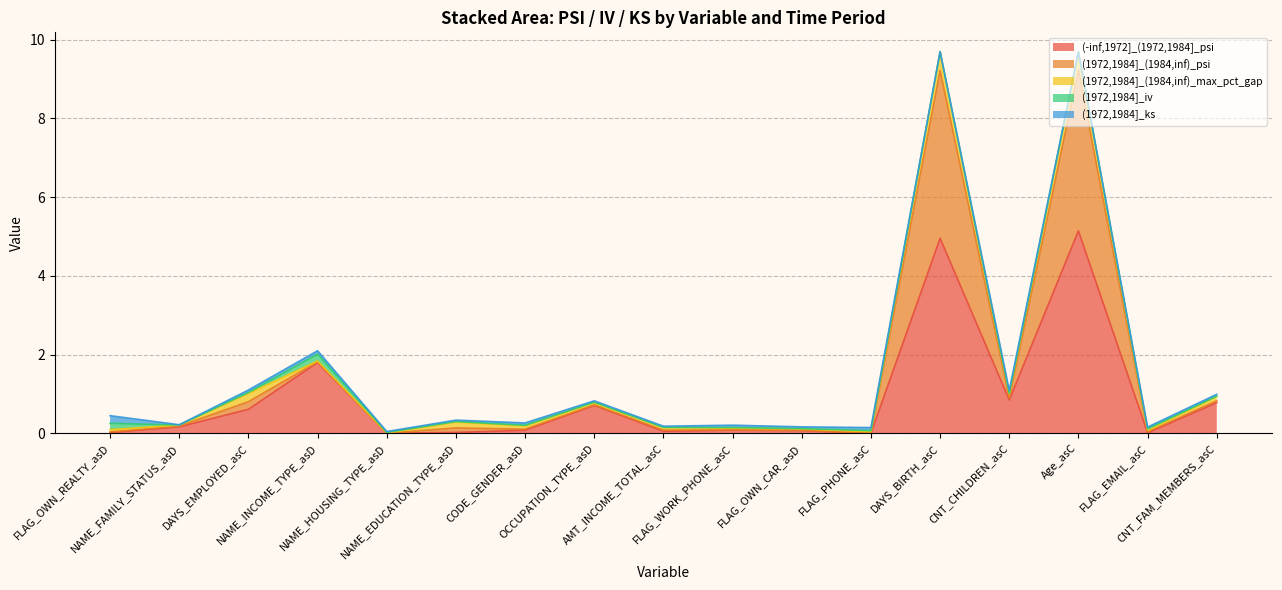

Does the chart display data point markers on the line(s)?

No